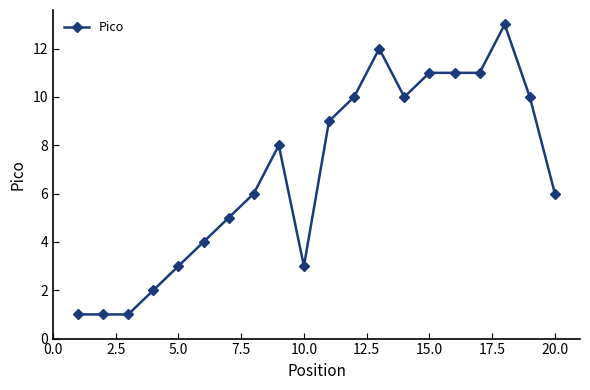

What is the sum of all values?

137